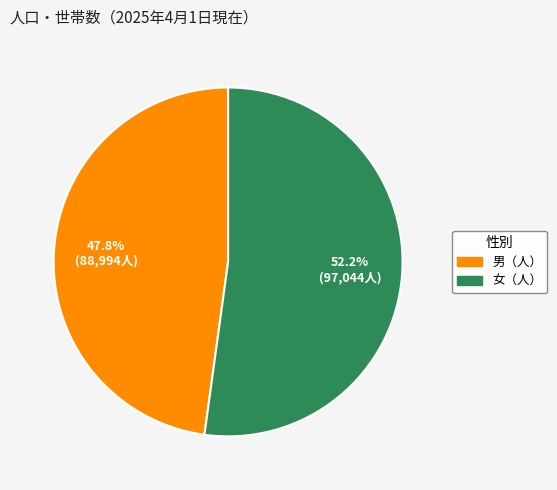

Is there any slice that represents more than half of the pie?

Yes